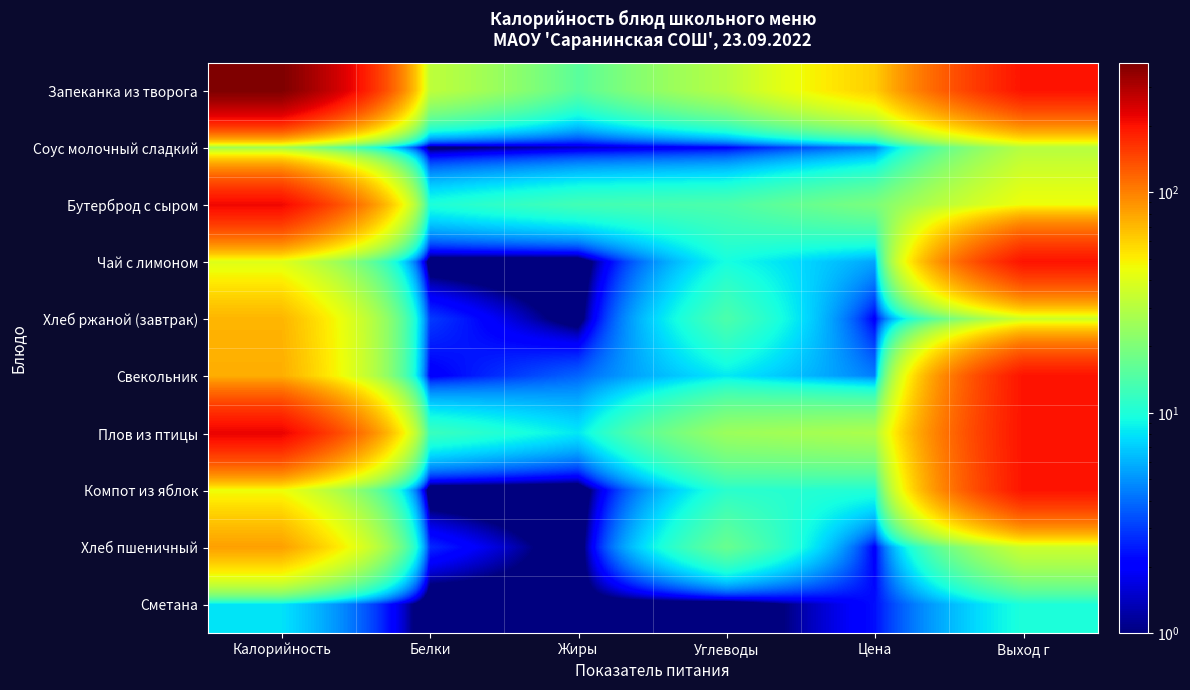

Rank the series by their maximum value, from highest to lowest.

Запеканка из творога, Плов из птицы, Бутерброд с сыром, Чай с лимоном, Свекольник, Компот из яблок, Хлеб пшеничный, Хлеб ржаной (завтрак), Соус молочный сладкий, Сметана